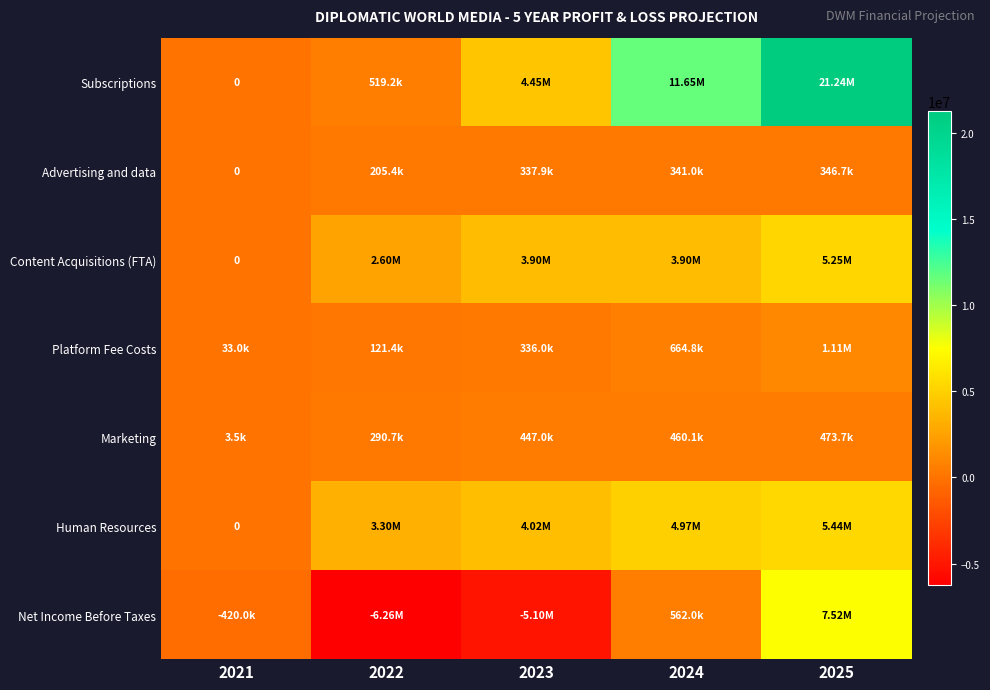

How many data points in Platform Fee Costs are above 336030?

3